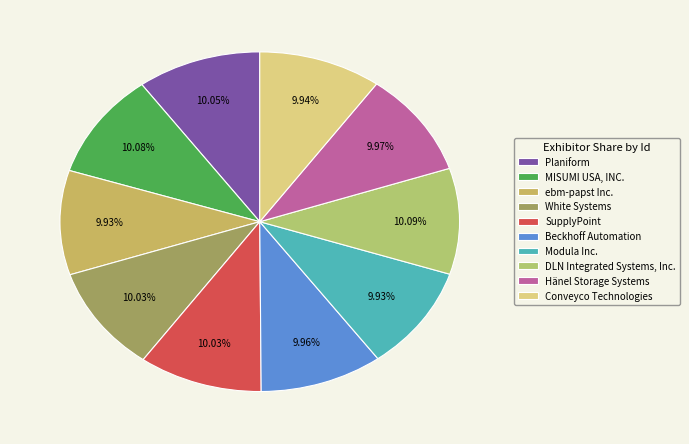

Approximately how many times larger is the value at Conveyco Technologies compared to MISUMI USA, INC.?

1.0